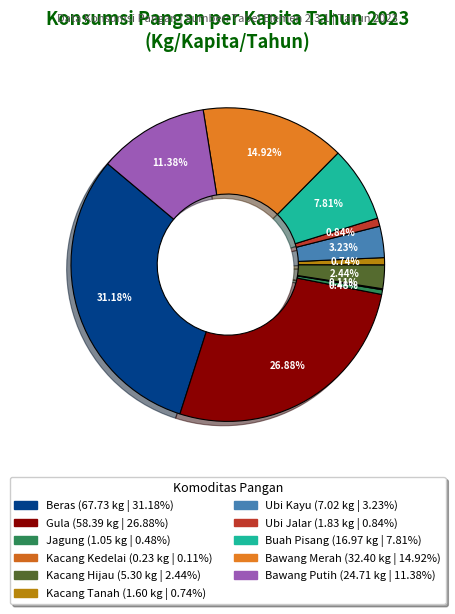

What is the change in value from Kacang Tanah to Ubi Kayu?

+5.4